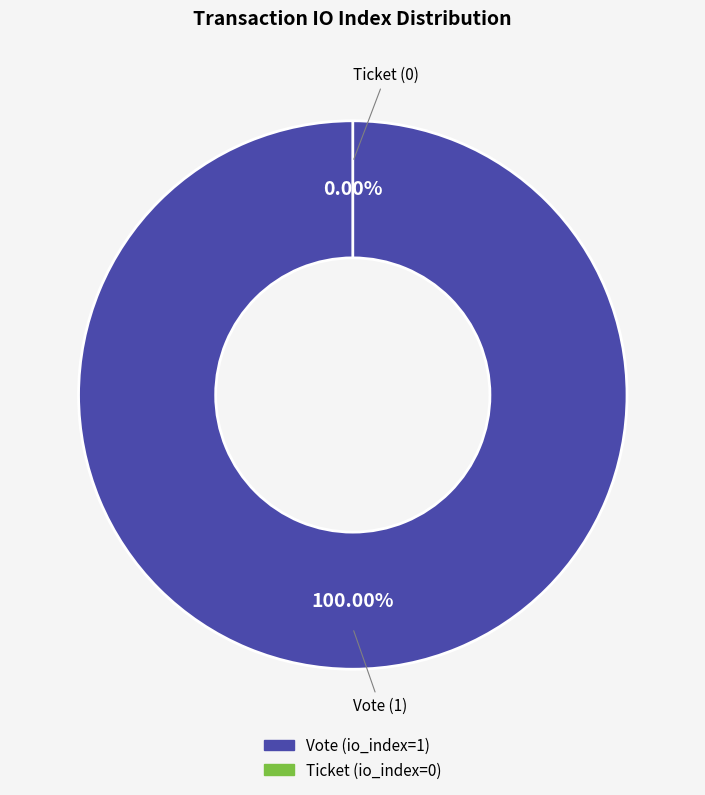

Which has a higher value, Ticket or Vote?

Vote